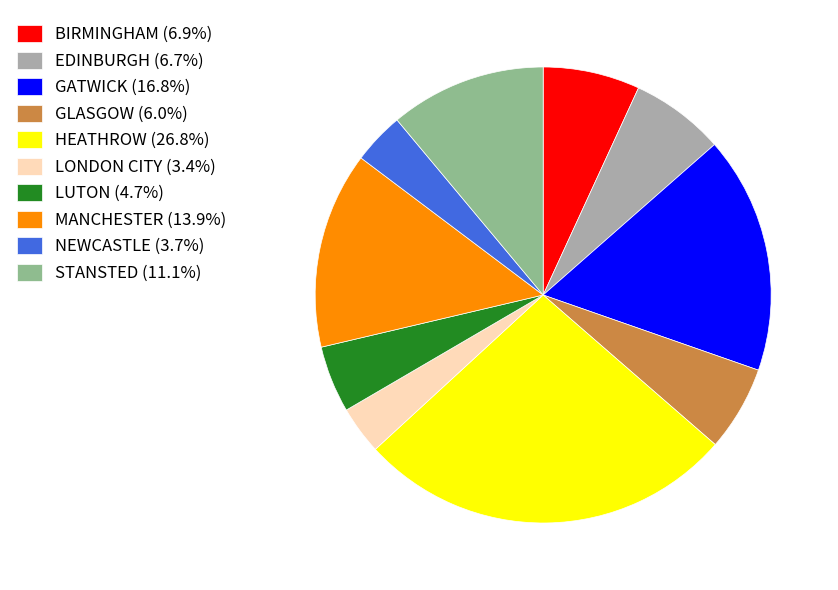

Is the sum of LUTON (4.7%) and HEATHROW (26.8%) greater than half?

No